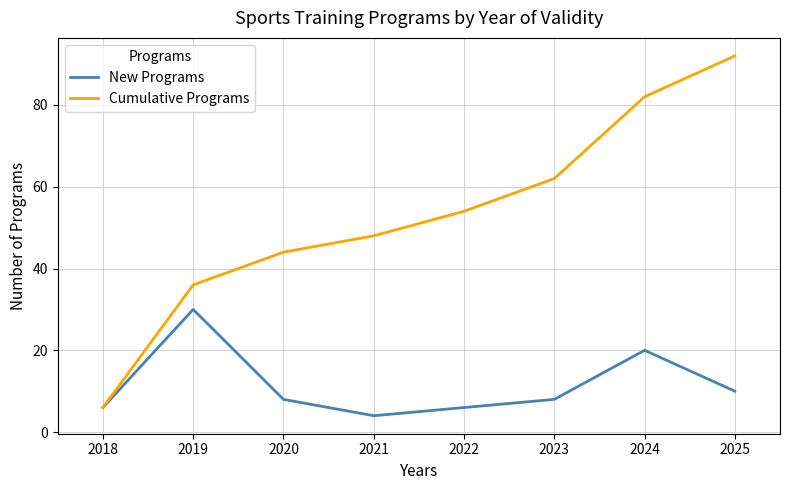

Which series has the largest total across all categories?

Cumulative Programs